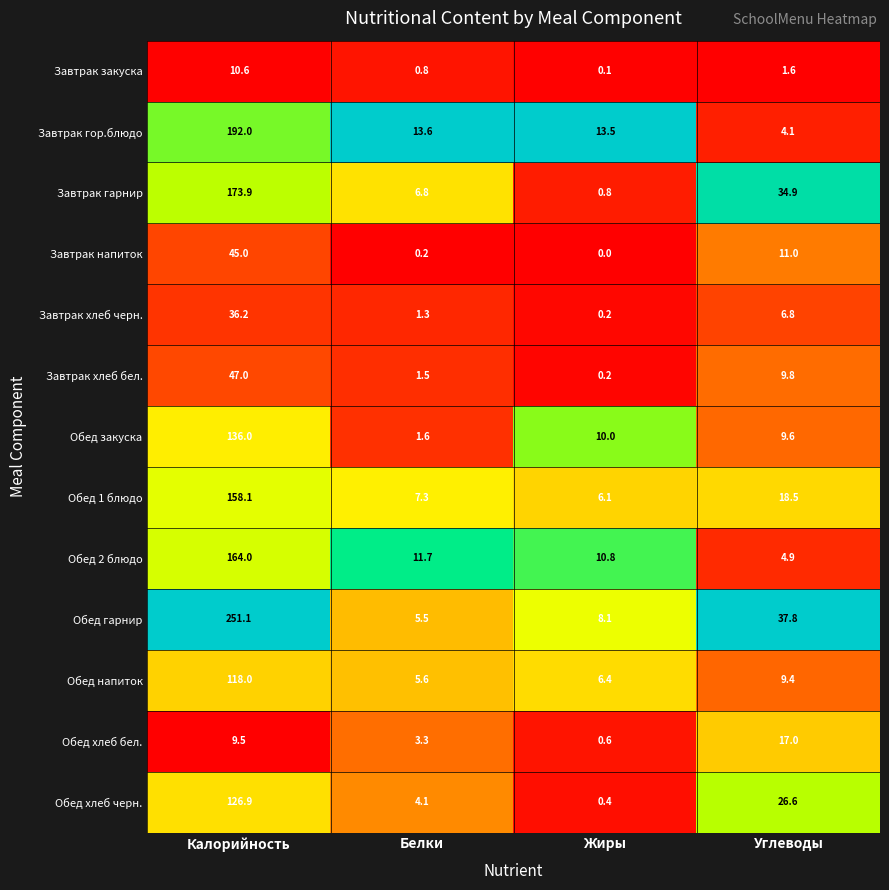

Which series changed the most between Белки and Жиры?

Обед закуска